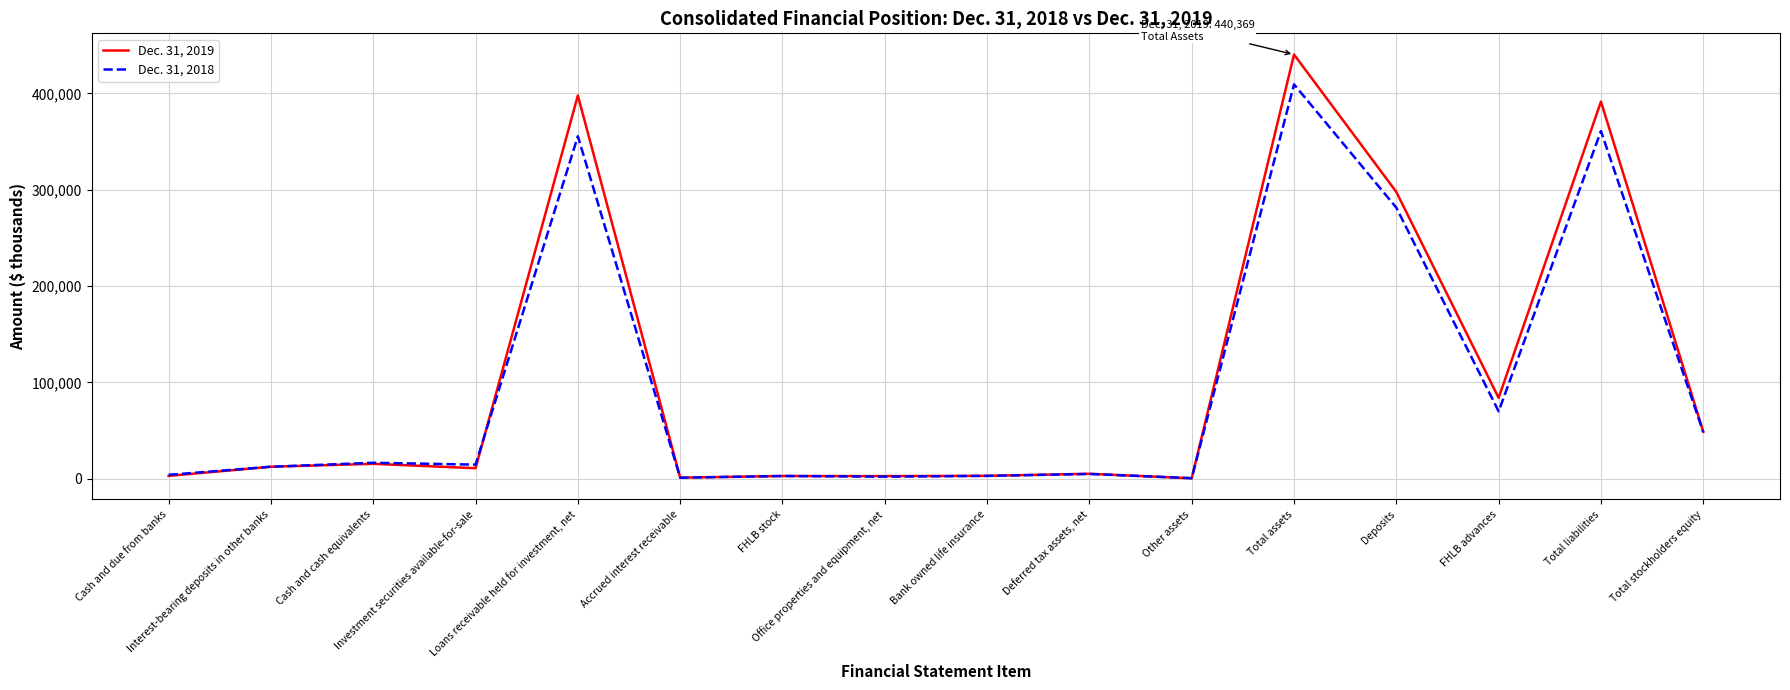

Which series has the widest spread of values?

Dec. 31, 2019